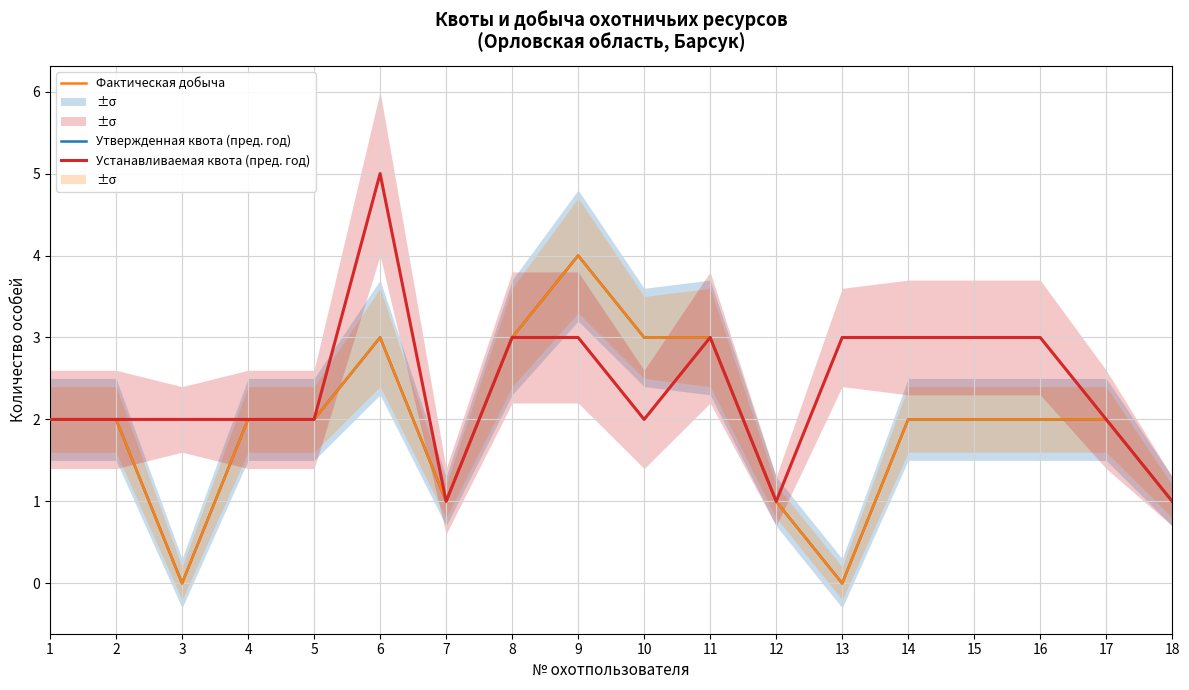

What is the difference between the Устанавливаемая квота (пред. год) values at 13 and 1?

1